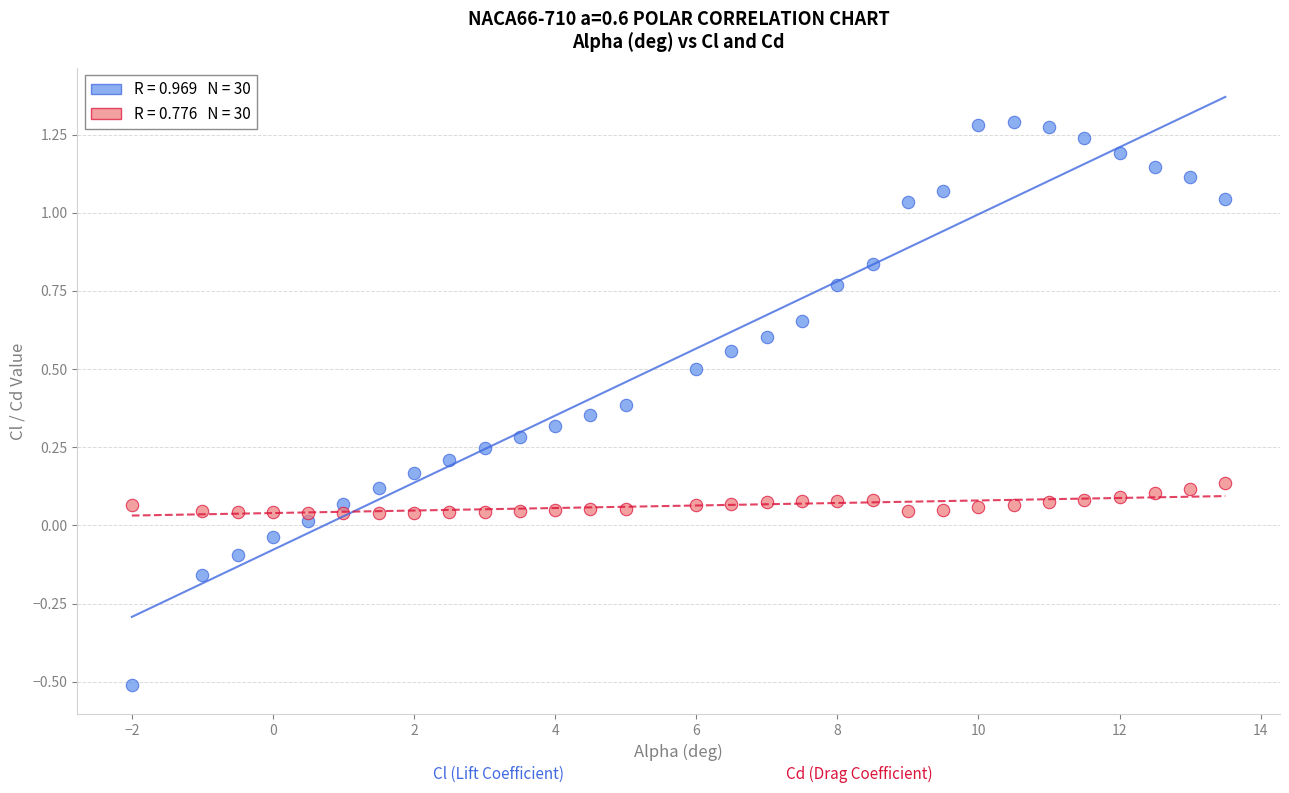

Across all data points, what is the range of Y values (max minus min)?

1.8